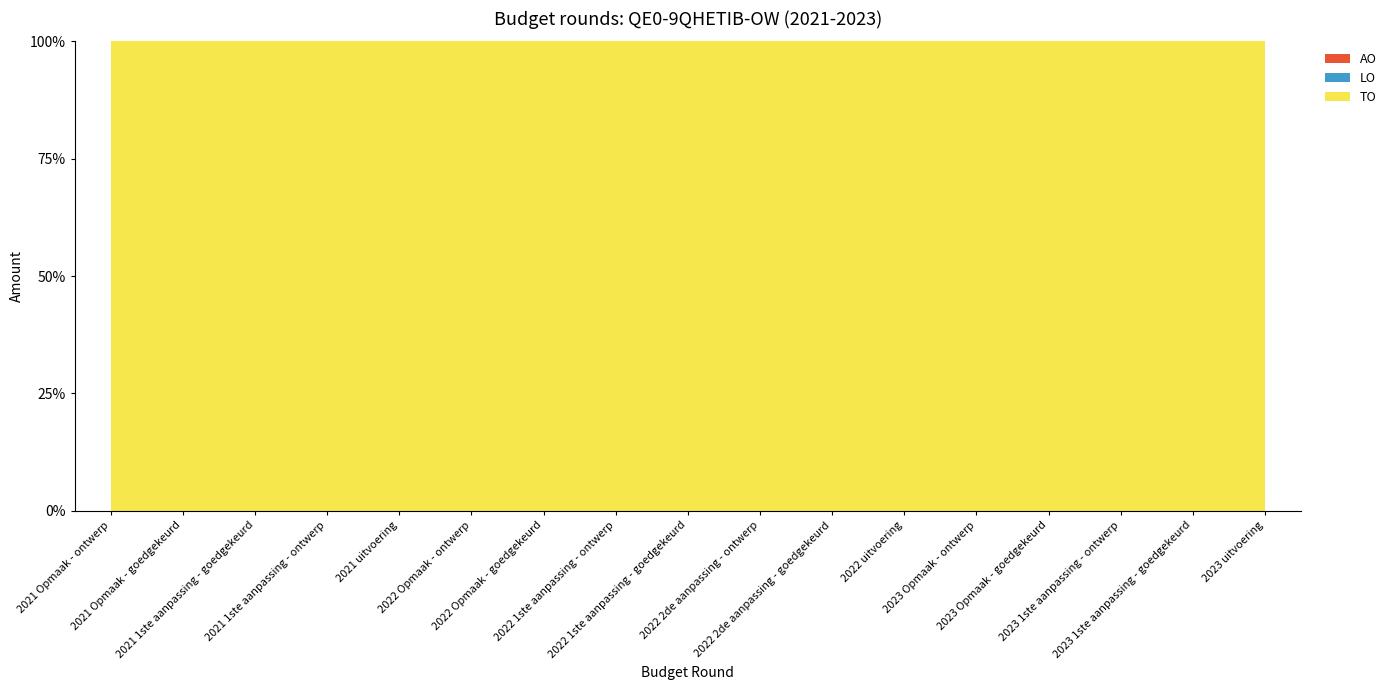

Reading left to right, extract all data points from this chart.

TO: 2021 Opmaak - ontwerp=187143	2021 Opmaak - goedgekeurd=187143	2021 1ste aanpassing - goedgekeurd=187143	2021 1ste aanpassing - ontwerp=187143	2021 uitvoering=203941	2022 Opmaak - ontwerp=247627	2022 Opmaak - goedgekeurd=247627	2022 1ste aanpassing - ontwerp=307104	2022 1ste aanpassing - goedgekeurd=307104	2022 2de aanpassing - ontwerp=307104	2022 2de aanpassing - goedgekeurd=307104	2022 uitvoering=360173	2023 Opmaak - ontwerp=299184	2023 Opmaak - goedgekeurd=299184	2023 1ste aanpassing - ontwerp=285976	2023 1ste aanpassing - goedgekeurd=285976	2023 uitvoering=306247
LO: 2021 Opmaak - ontwerp=0	2021 Opmaak - goedgekeurd=0	2021 1ste aanpassing - goedgekeurd=0	2021 1ste aanpassing - ontwerp=0	2021 uitvoering=0	2022 Opmaak - ontwerp=0	2022 Opmaak - goedgekeurd=0	2022 1ste aanpassing - ontwerp=0	2022 1ste aanpassing - goedgekeurd=0	2022 2de aanpassing - ontwerp=0	2022 2de aanpassing - goedgekeurd=0	2022 uitvoering=0	2023 Opmaak - ontwerp=0	2023 Opmaak - goedgekeurd=0	2023 1ste aanpassing - ontwerp=0	2023 1ste aanpassing - goedgekeurd=0	2023 uitvoering=0
AO: 2021 Opmaak - ontwerp=0	2021 Opmaak - goedgekeurd=0	2021 1ste aanpassing - goedgekeurd=0	2021 1ste aanpassing - ontwerp=0	2021 uitvoering=0	2022 Opmaak - ontwerp=0	2022 Opmaak - goedgekeurd=0	2022 1ste aanpassing - ontwerp=0	2022 1ste aanpassing - goedgekeurd=0	2022 2de aanpassing - ontwerp=0	2022 2de aanpassing - goedgekeurd=0	2022 uitvoering=0	2023 Opmaak - ontwerp=0	2023 Opmaak - goedgekeurd=0	2023 1ste aanpassing - ontwerp=0	2023 1ste aanpassing - goedgekeurd=0	2023 uitvoering=0